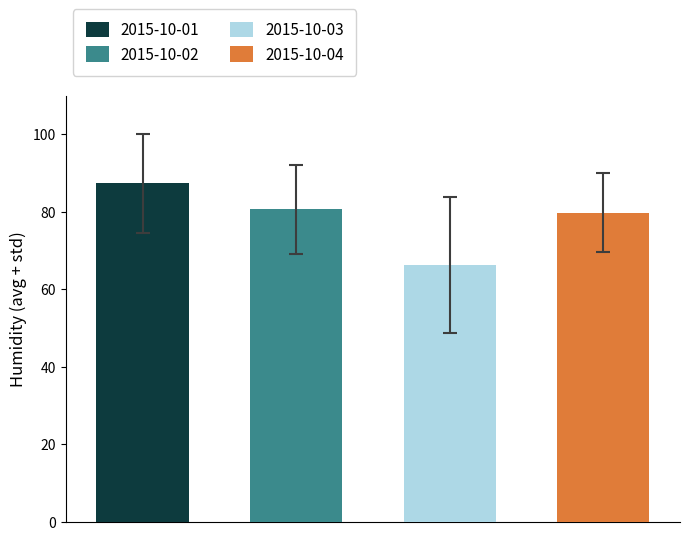

How many series are shown in this chart?

4